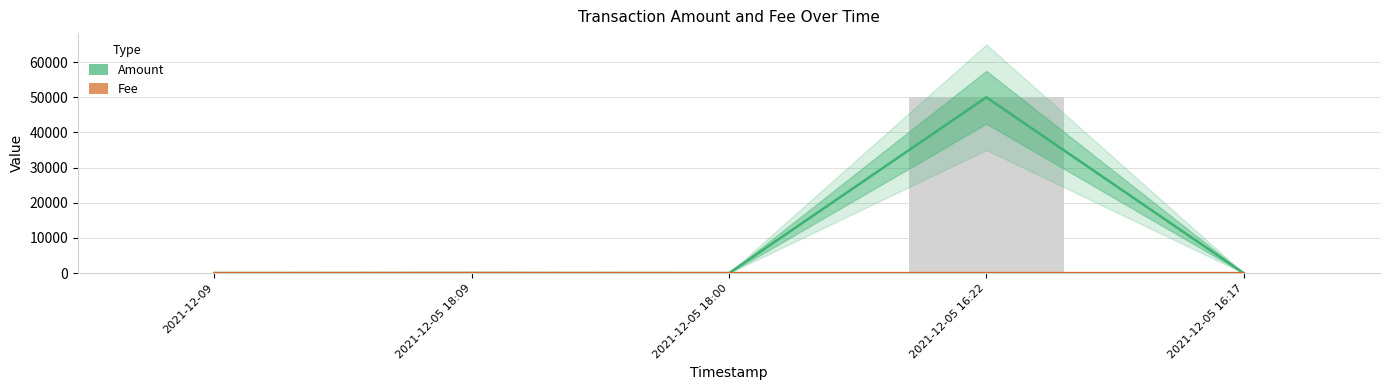

Rank the series by their average value, from highest to lowest.

Amount, Fee